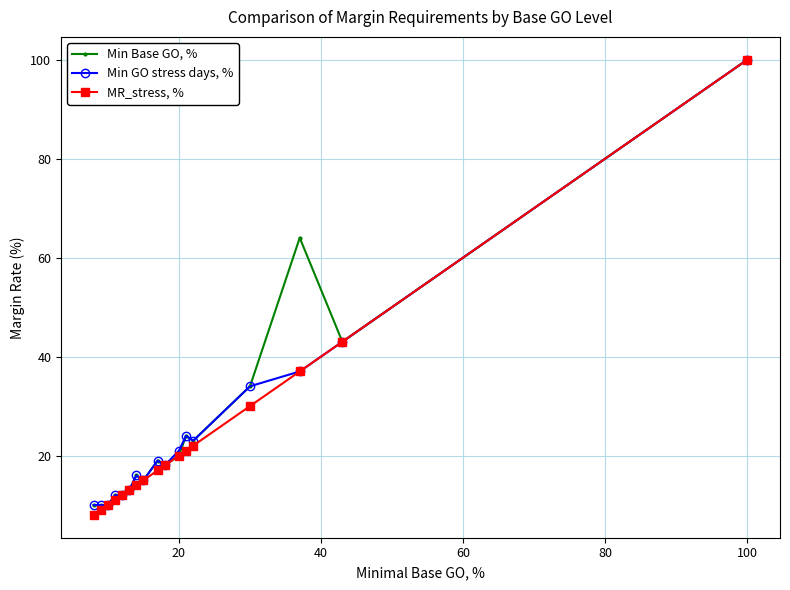

List the series in order of their overall mean, highest first.

Min Base GO, %, Min GO stress days, %, MR_stress, %